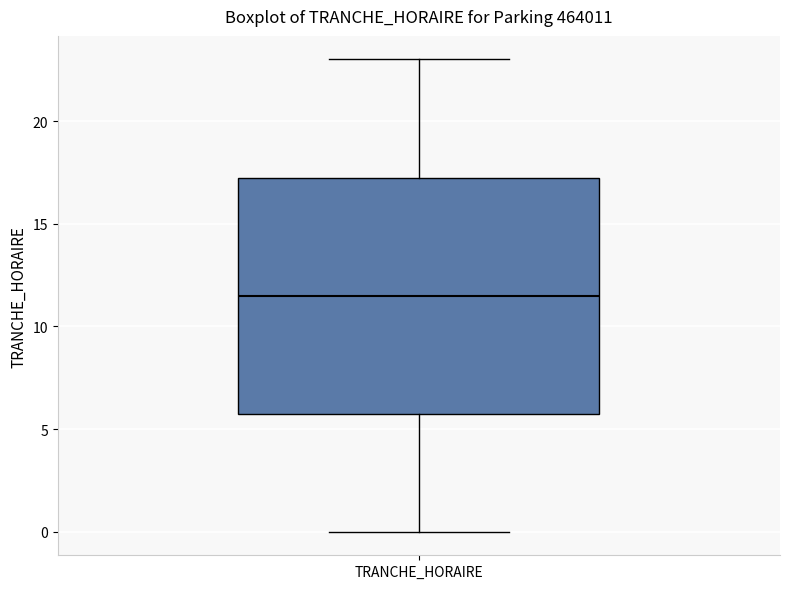

Read this box plot against the y-axis: the position of the median line, the range covered by the box, and the ends of both whiskers. The values are not printed on the chart, so give them approximately, as read against the axis.

median 11.5, box 6.0 to 17.5, whiskers 0.0 to 23.0